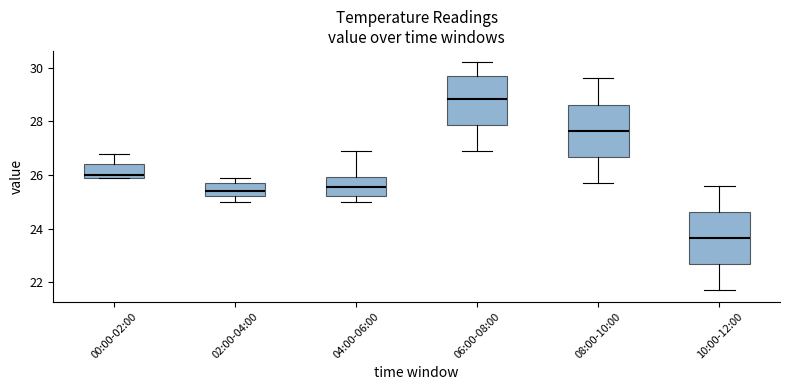

Which box has the highest median line?

06:00-08:00